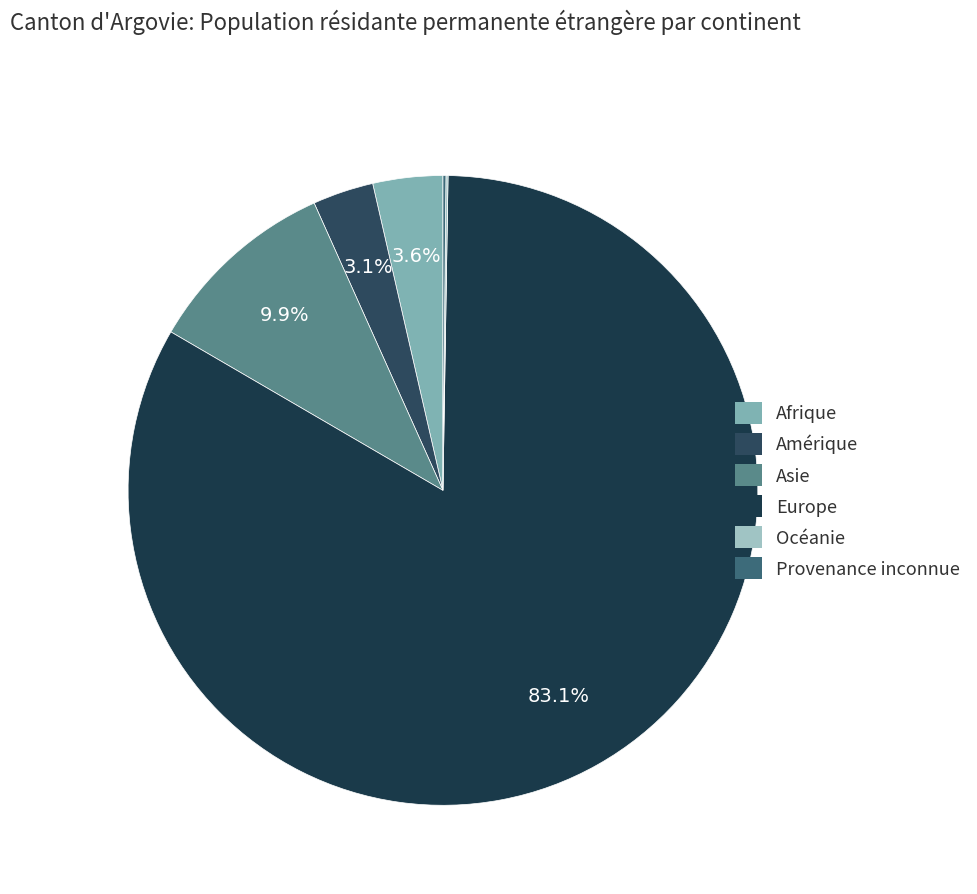

How many segments does this pie chart have?

6